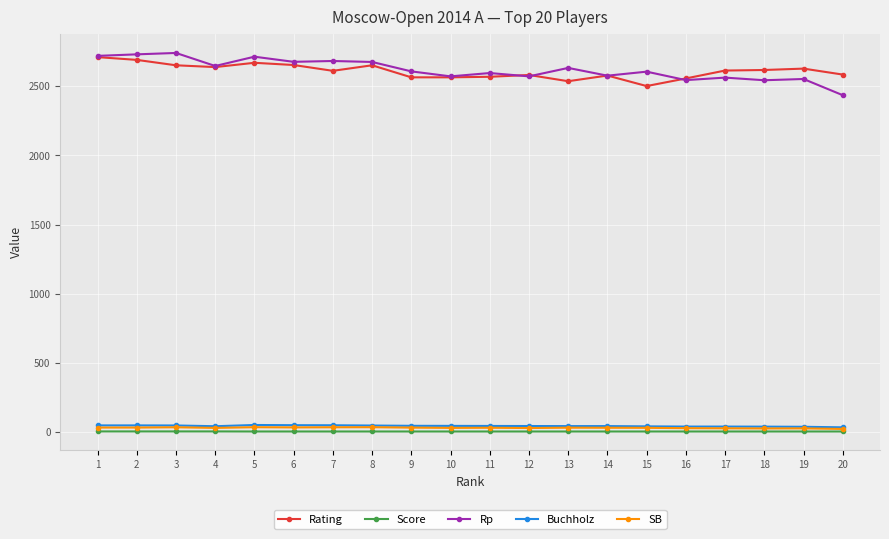

How many lines are shown in the chart?

5